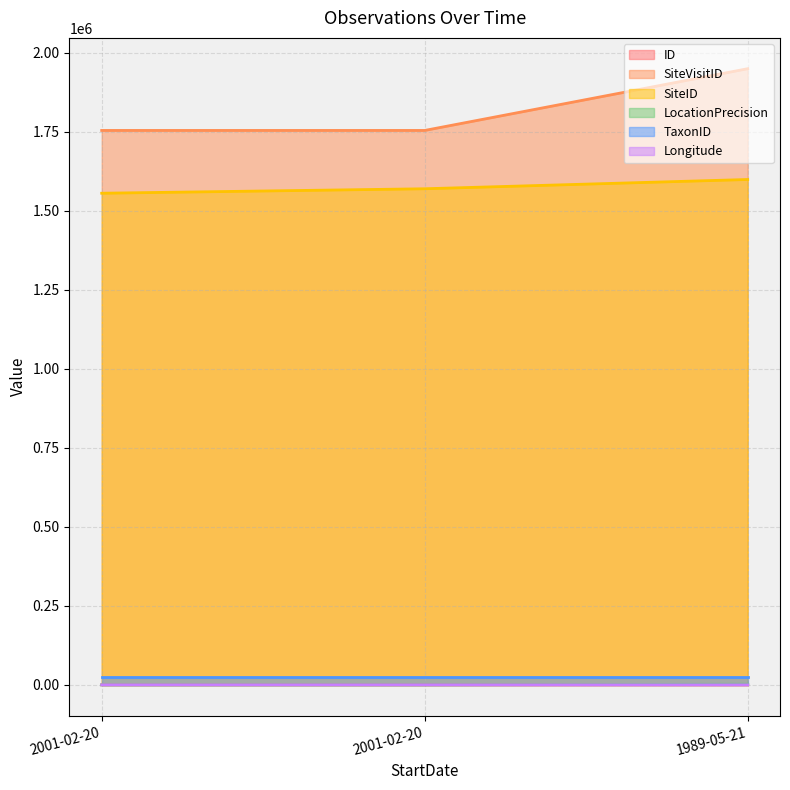

The SiteVisitID series shows 1141771.7 at 2001-02-20. True or false?

False